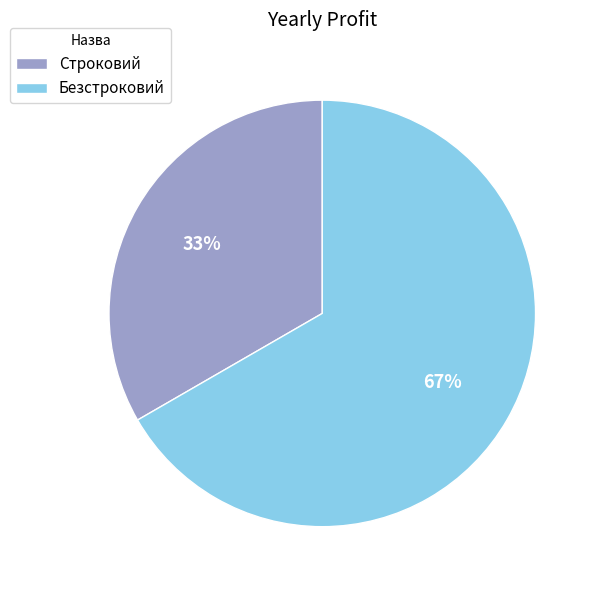

To the nearest percent, what percentage of the pie is Безстроковий?

67%